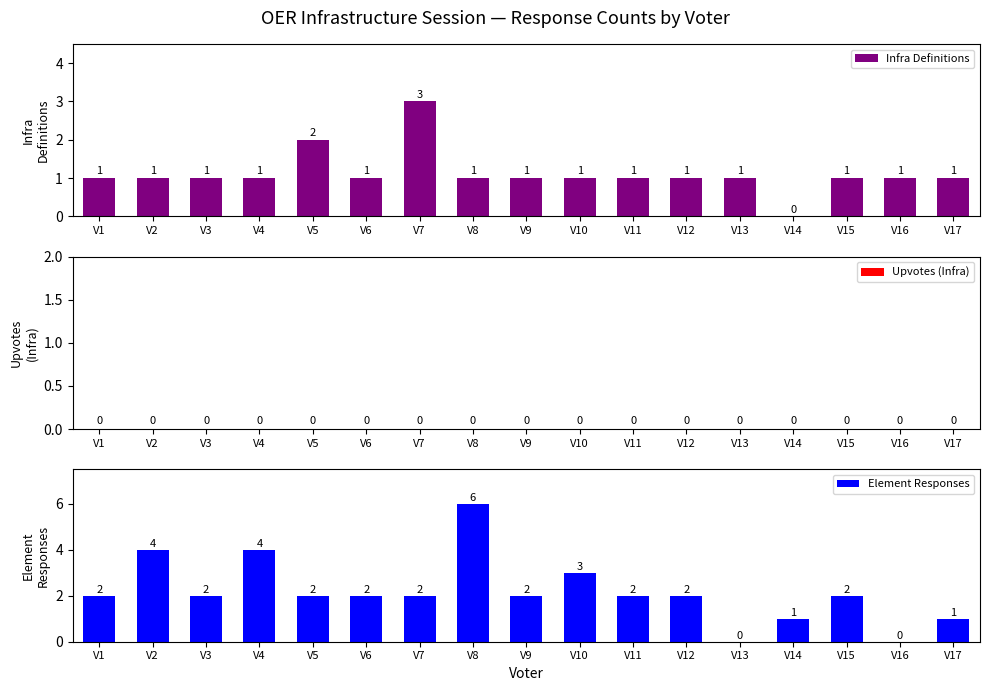

At how many categories does at least one series exceed 0?

17